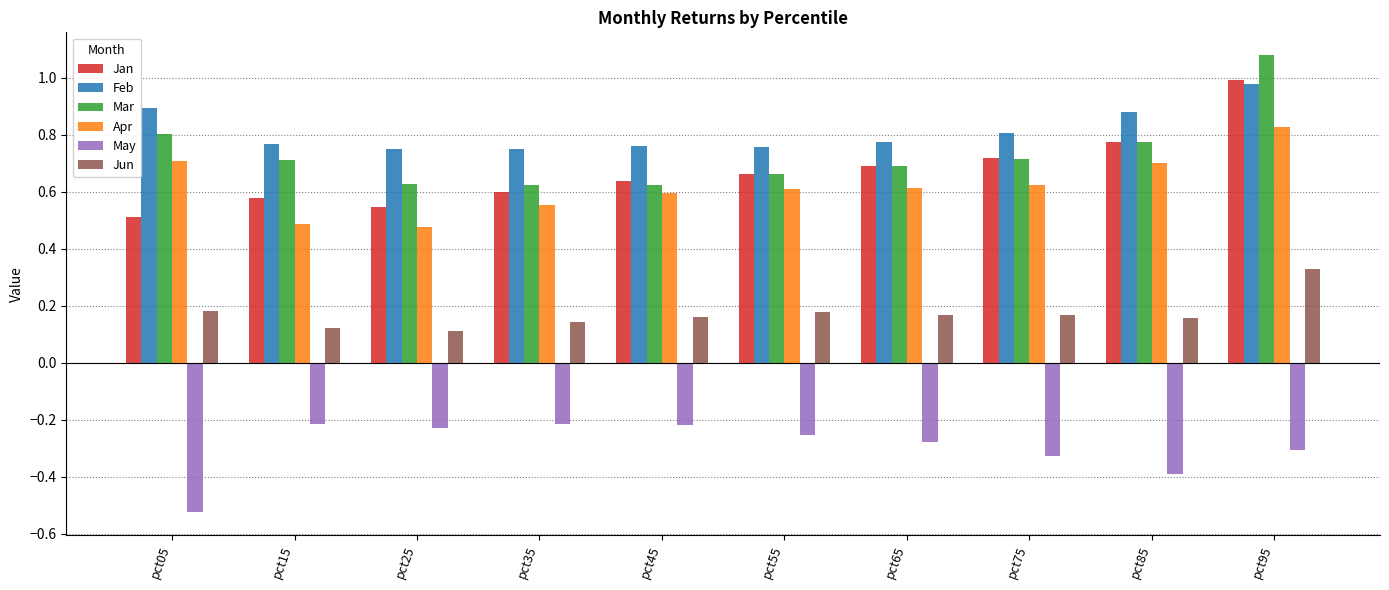

What is the spread (max minus min) of values at pct85?

1.3